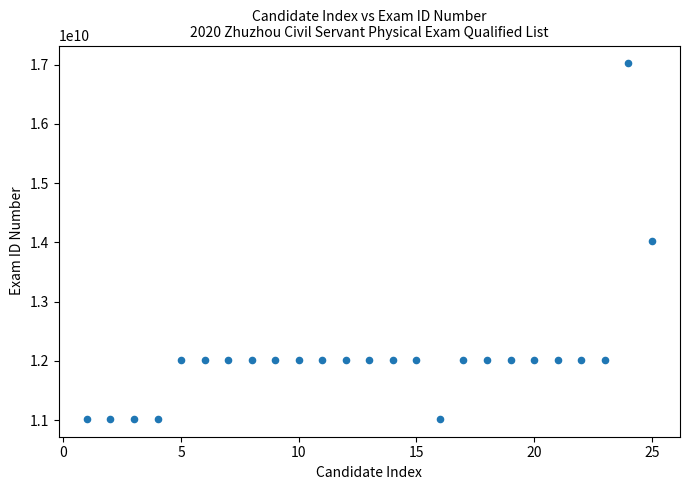

What is the range of Y values (max minus min)?

6000102293